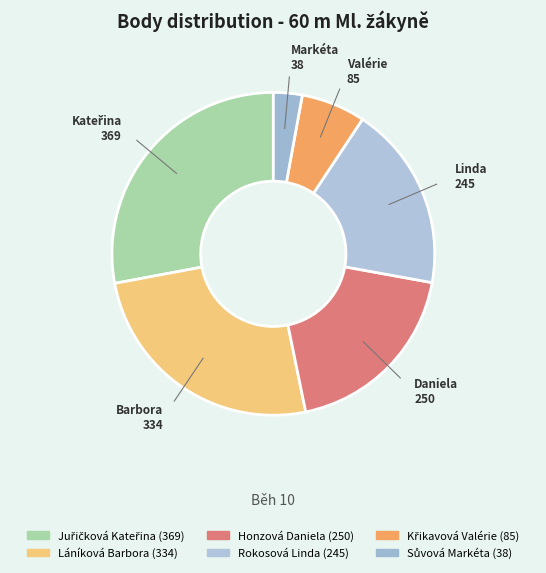

Which slice is the largest?

Juřičková Kateřina